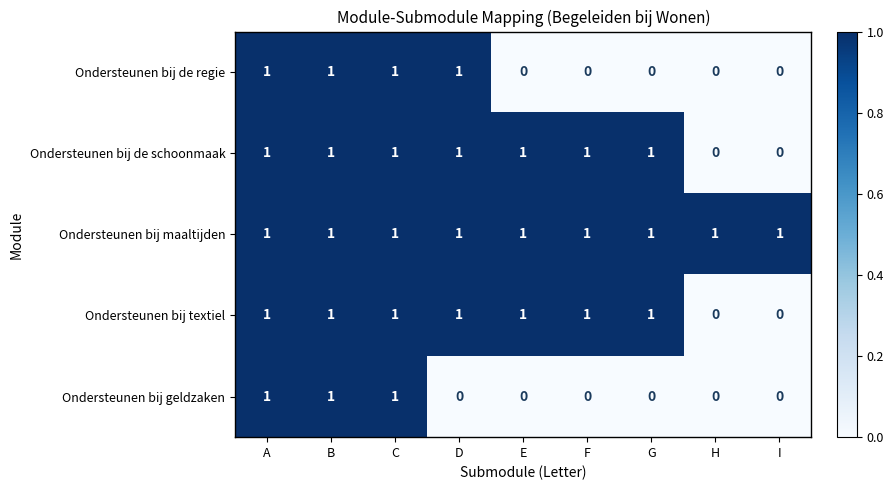

The Ondersteunen bij de regie series shows 1 at H. True or false?

False